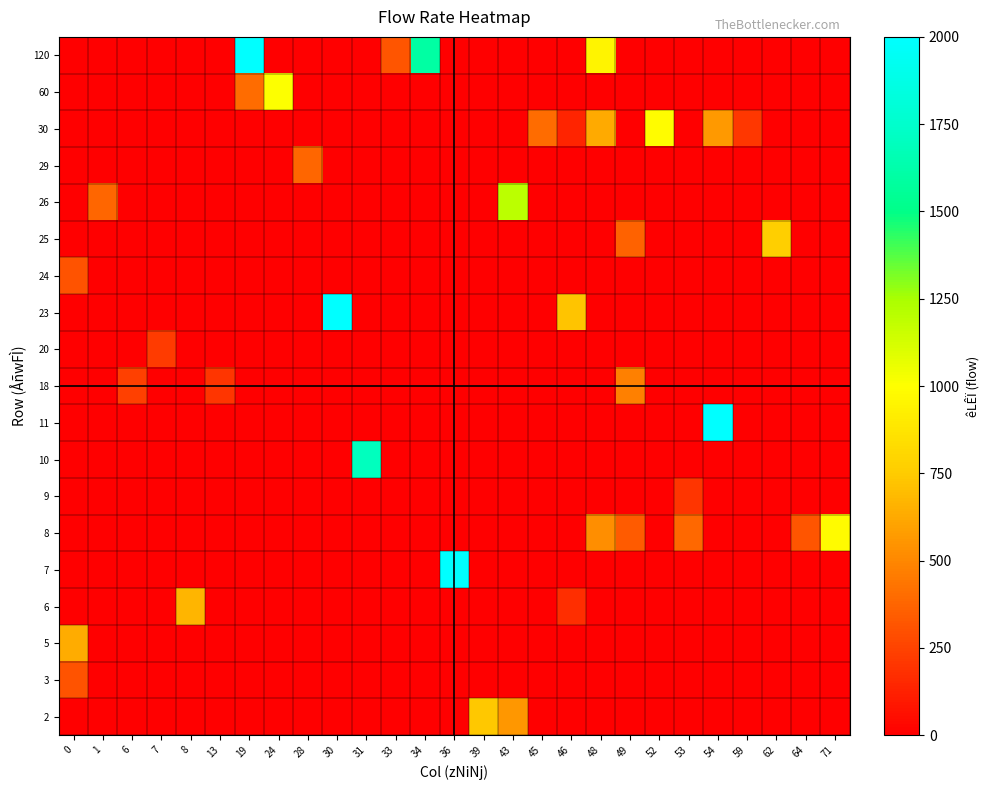

Which has a higher value, 19 or 30?

19